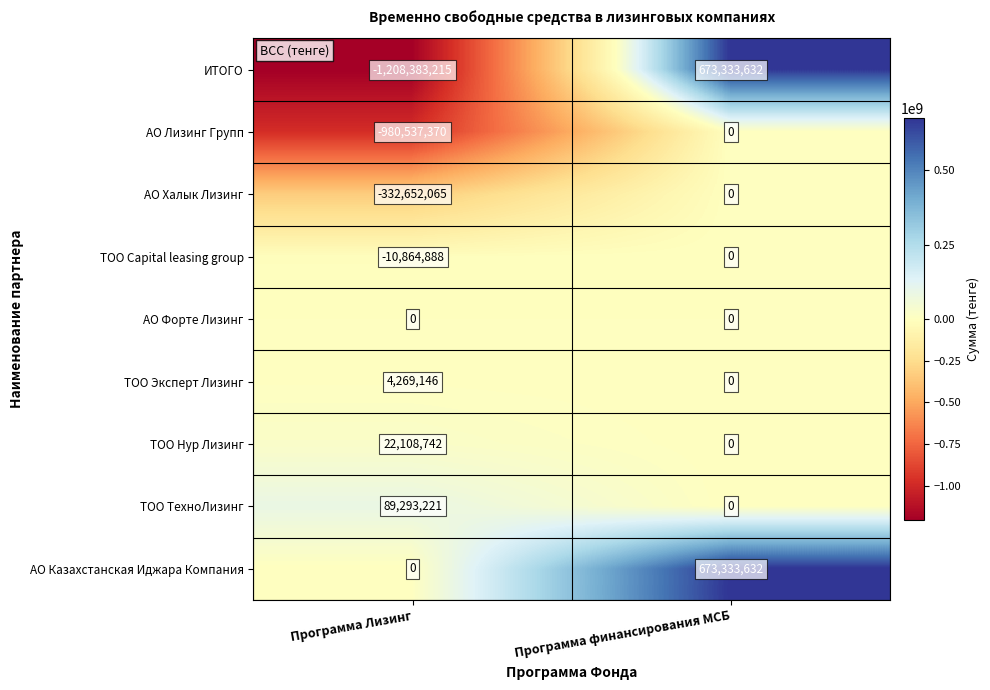

Is it true that ТОО Нур Лизинг equals 0 at Программа финансирования МСБ?

True